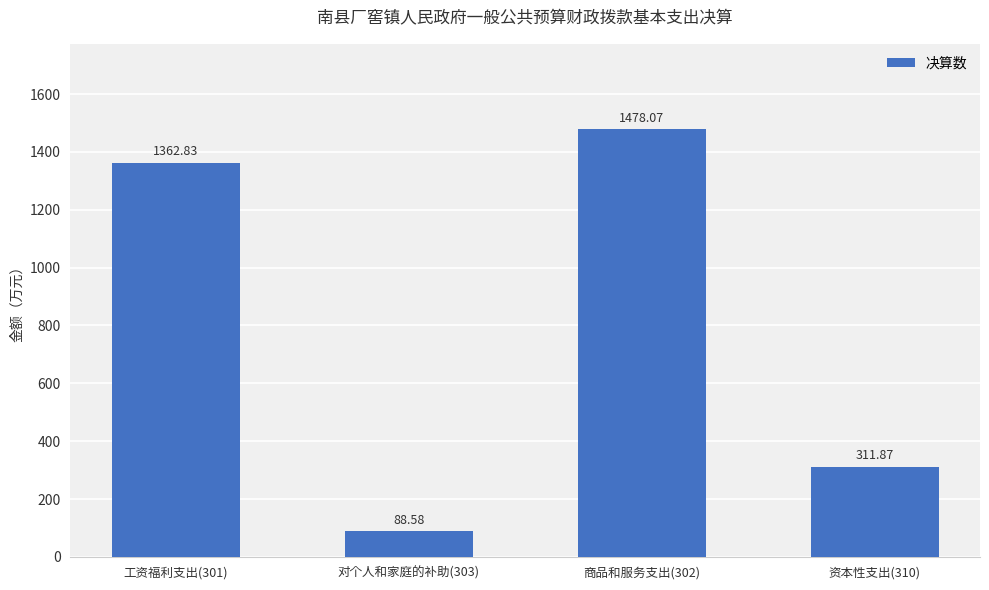

What is the average value?

810.3